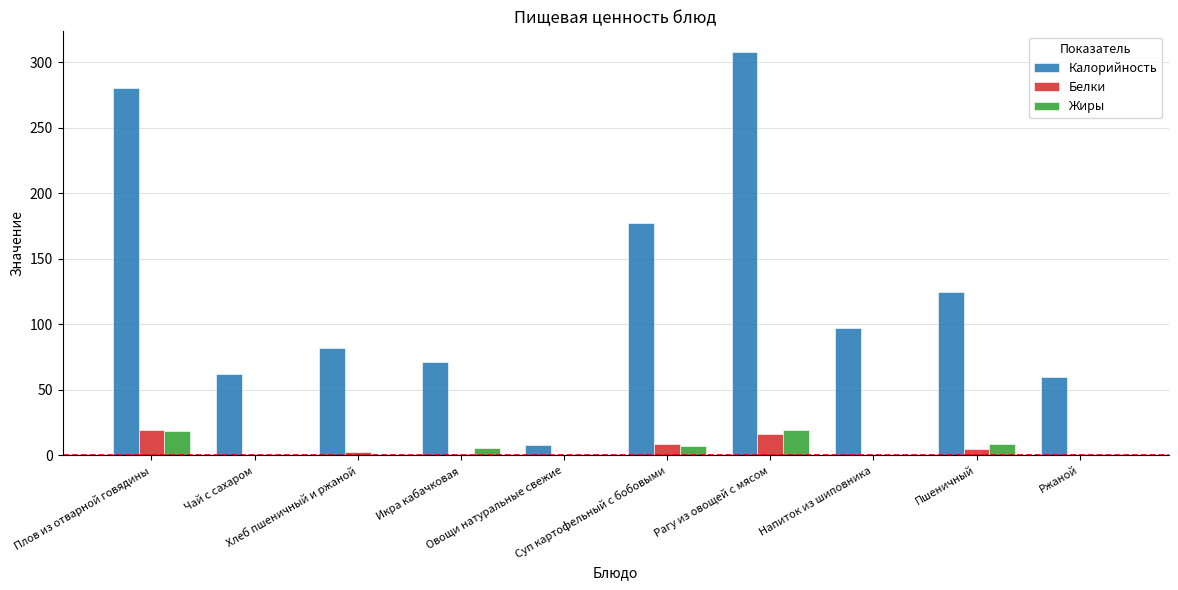

Is the value of Белки at Рагу из овощей с мясом greater than the value of Жиры at Пшеничный?

Yes